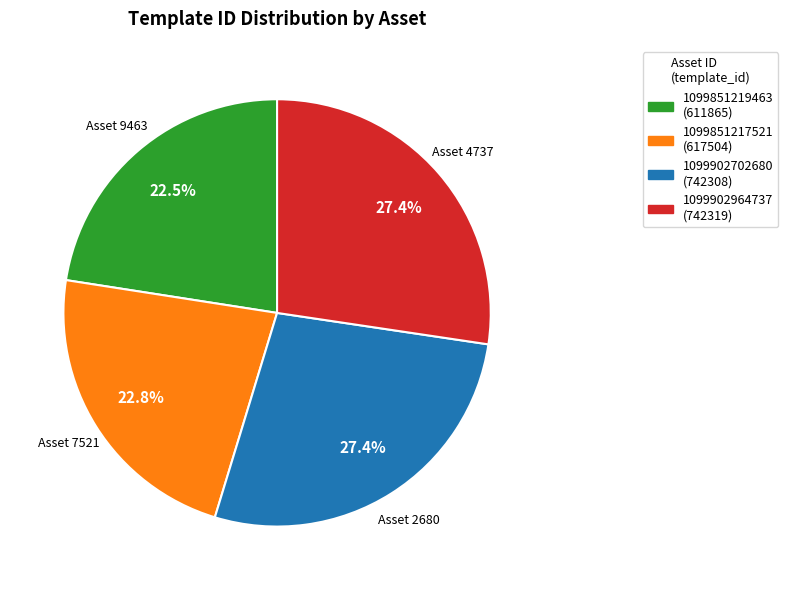

Does 1099902702680 represent more than half of the total?

No